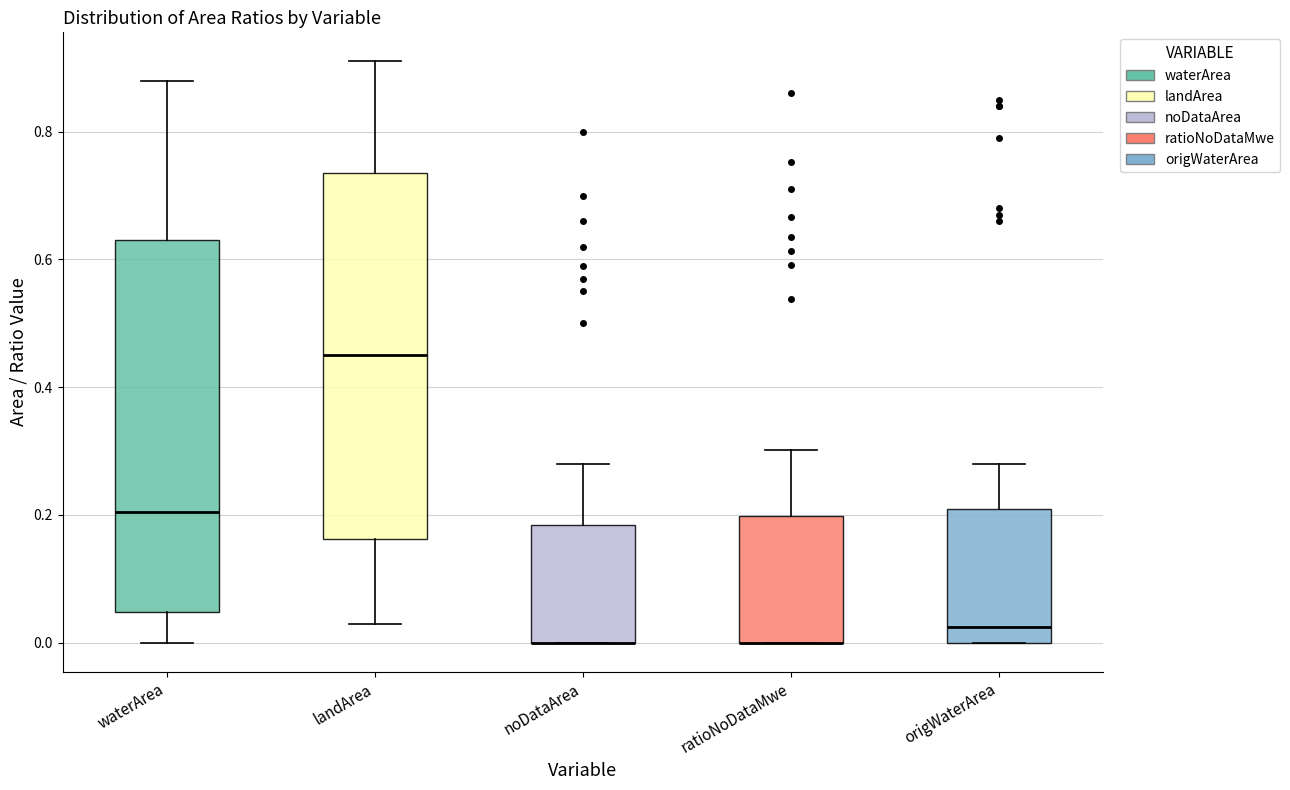

Reading left to right, read every box against the y-axis: the position of its median line, the range the box covers, and the ends of its whiskers. The values are not printed on the chart, so give them approximately, as read against the axis.

waterArea: median 0.20, box 0.04 to 0.64, whiskers 0.00 to 0.88
landArea: median 0.46, box 0.16 to 0.74, whiskers 0.04 to 0.92
noDataArea: median 0.00 (drawn on the box's lower edge), box 0.00 to 0.18, whiskers 0.00 to 0.28
ratioNoDataMwe: median 0.00 (drawn on the box's lower edge), box 0.00 to 0.20, whiskers 0.00 to 0.30
origWaterArea: median 0.02, box 0.00 to 0.22, whiskers 0.00 to 0.28